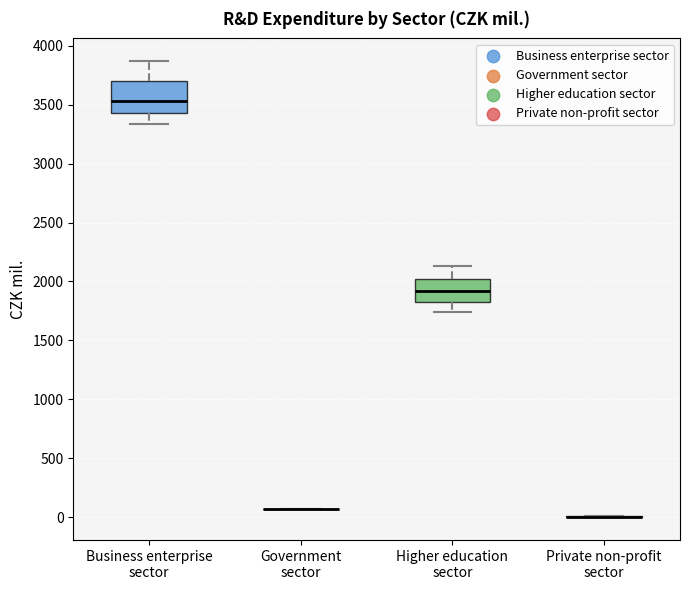

Where does the lower whisker of the box for Higher education sector end on the y-axis? The values are not printed on the chart, so give them approximately, as read against the axis.

1750